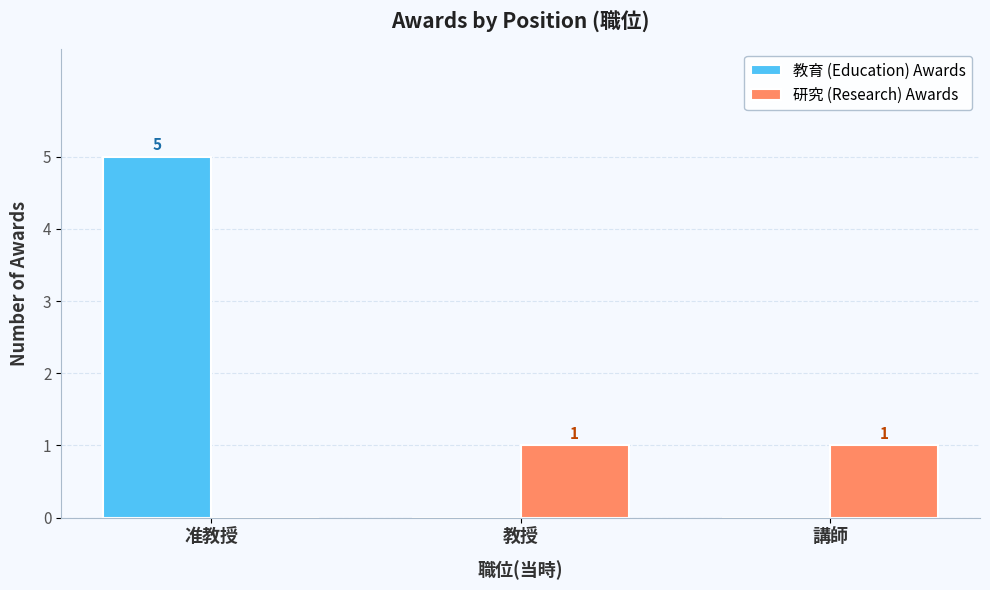

Reading left to right, transcribe all the data shown in this chart.

教育 (Education) Awards: 5	0	0
研究 (Research) Awards: 0	1	1